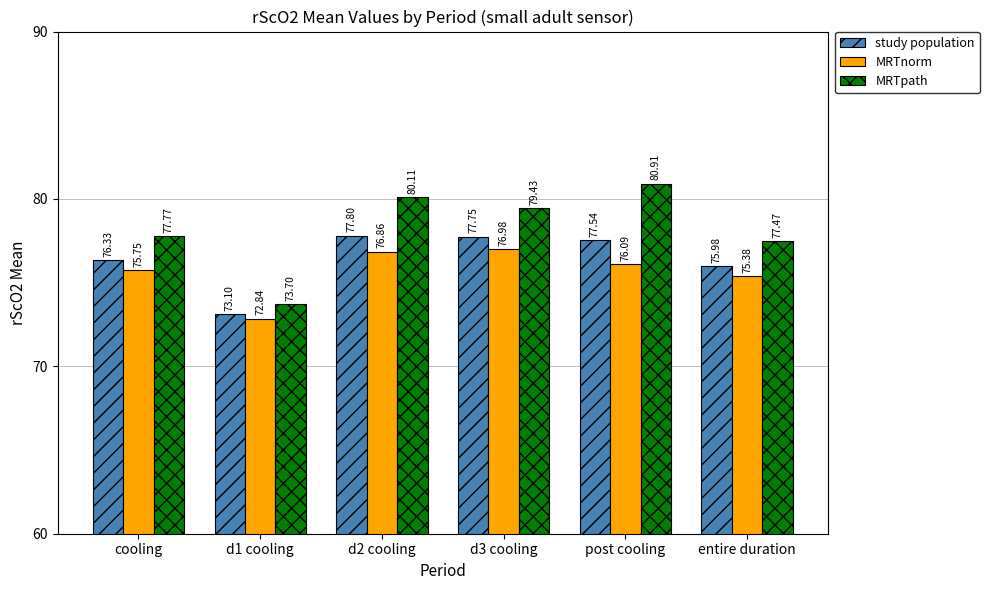

What is the difference between the maximum and minimum values in the MRTpath series?

7.2